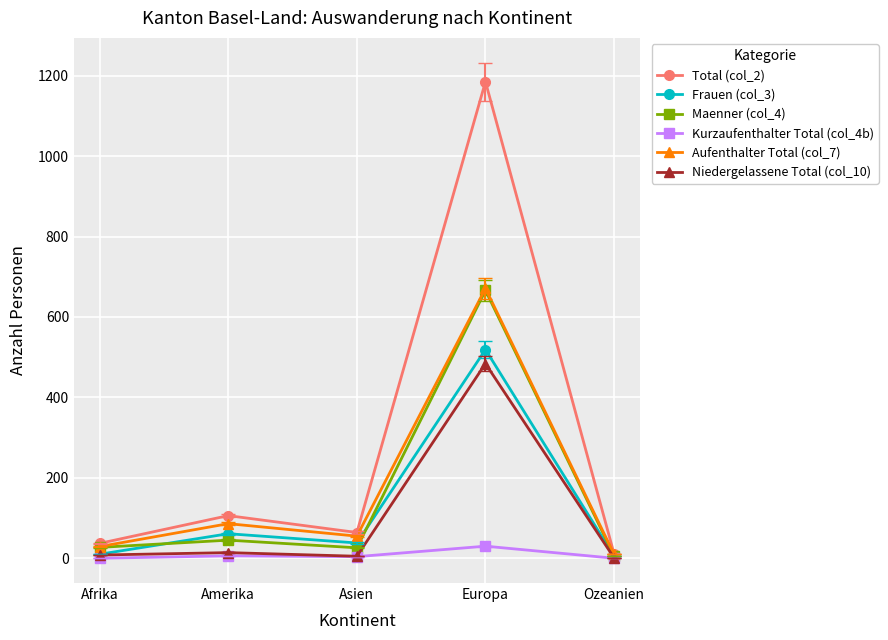

What is the difference between the second highest and minimum values in the Niedergelassene Total (col_10) series?

13